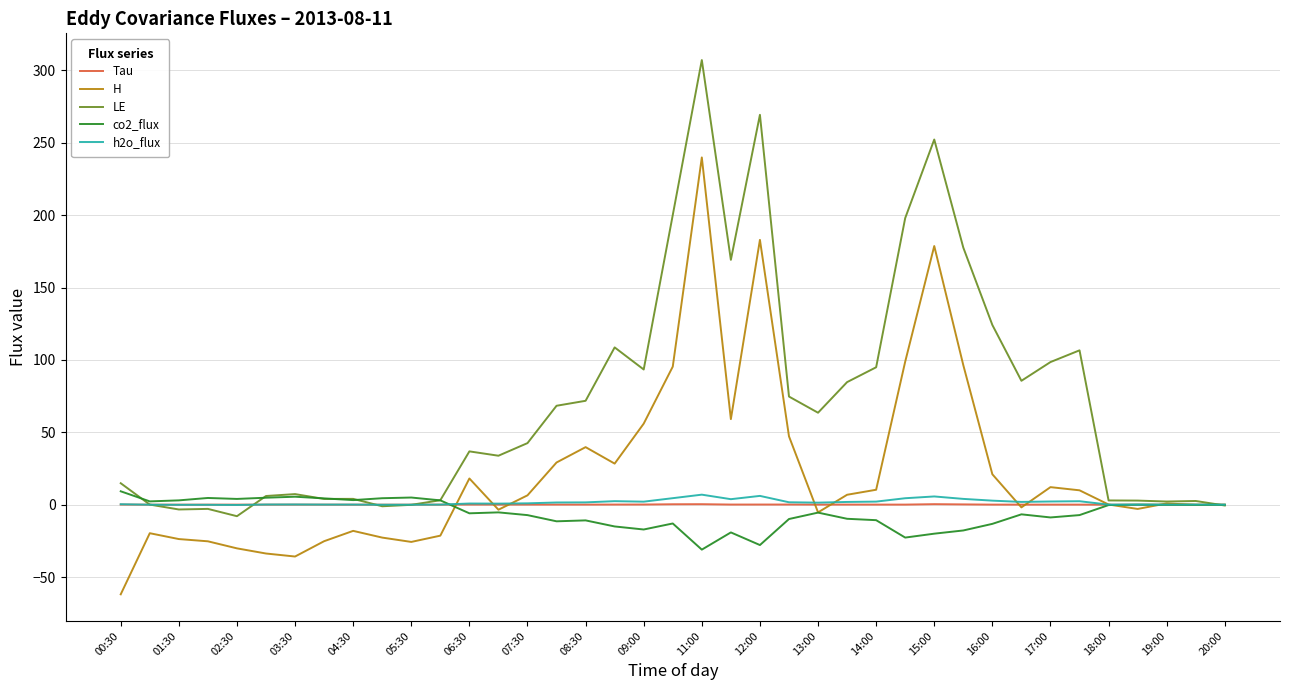

True or false: H and Tau intersect in this chart.

True